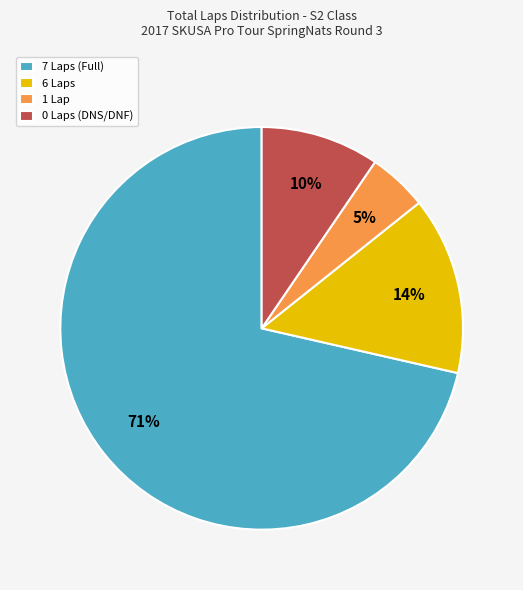

Which has a higher value, 1 Lap or 0 Laps (DNS/DNF)?

0 Laps (DNS/DNF)